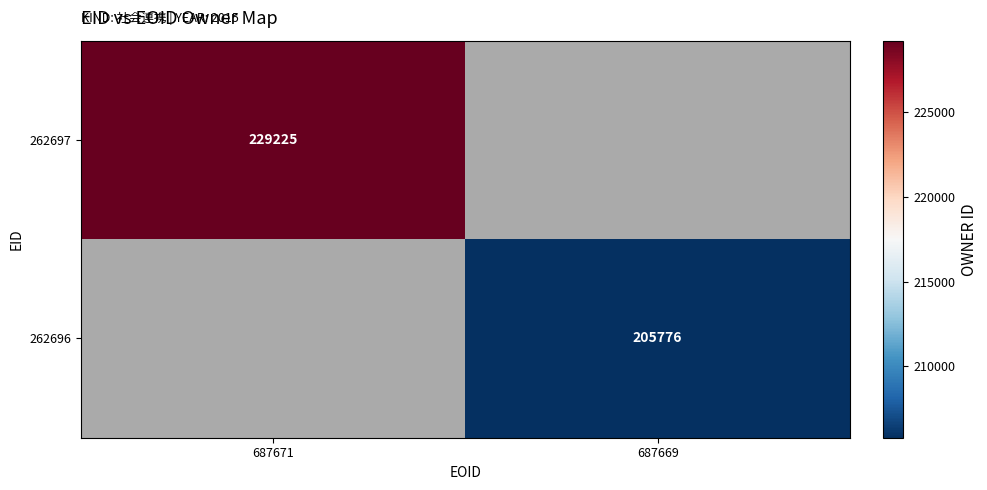

Is it true that 262696 equals 340023 at 687669?

False